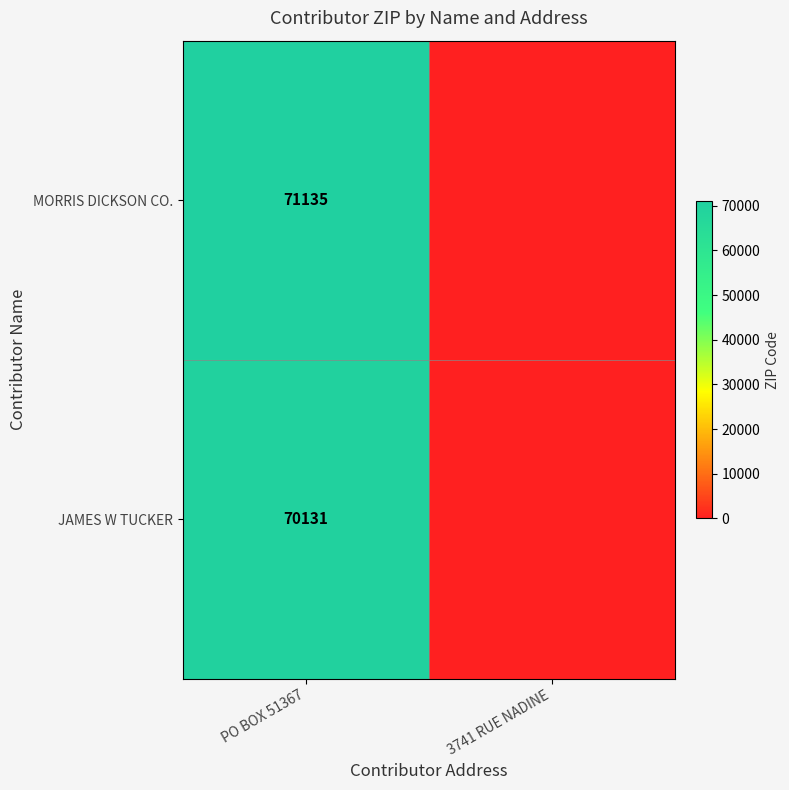

At PO BOX 51367, list the series in order from largest to smallest.

MORRIS DICKSON CO., JAMES W TUCKER